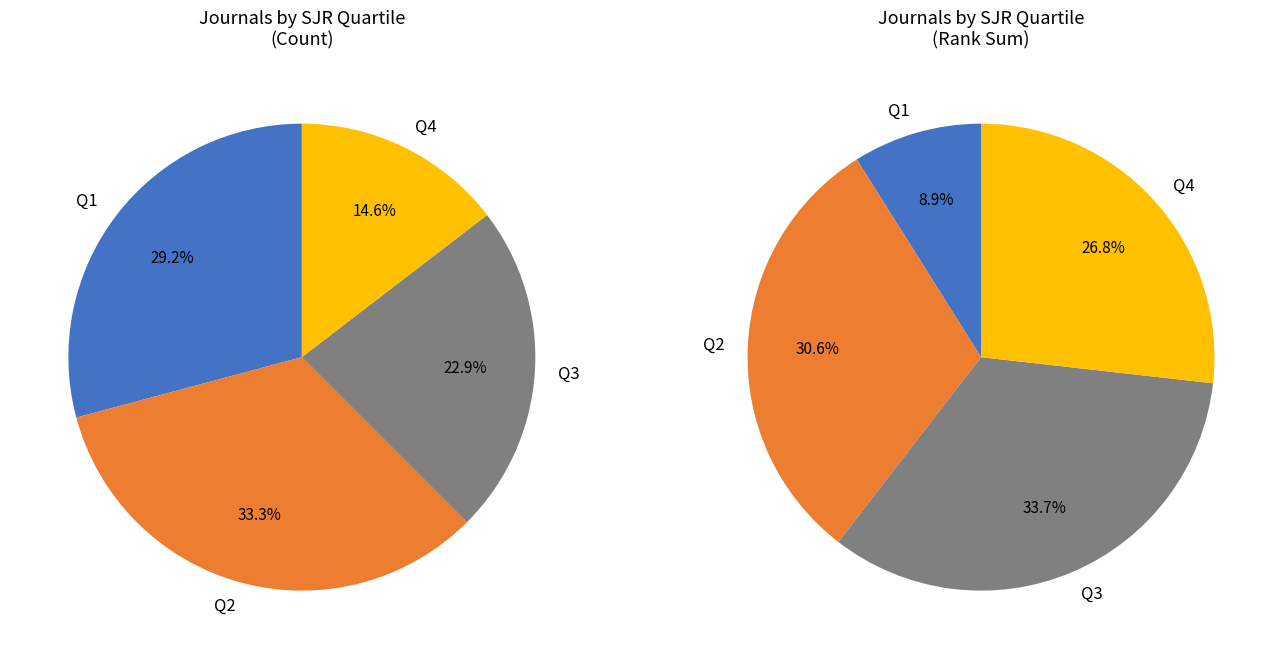

Rank the categories by value from lowest to highest.

Q4, Q3, Q1, Q2